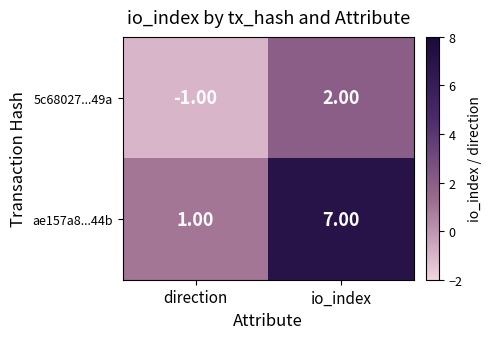

What is the difference between the maximum and minimum values in the 5c68027...49a series?

3